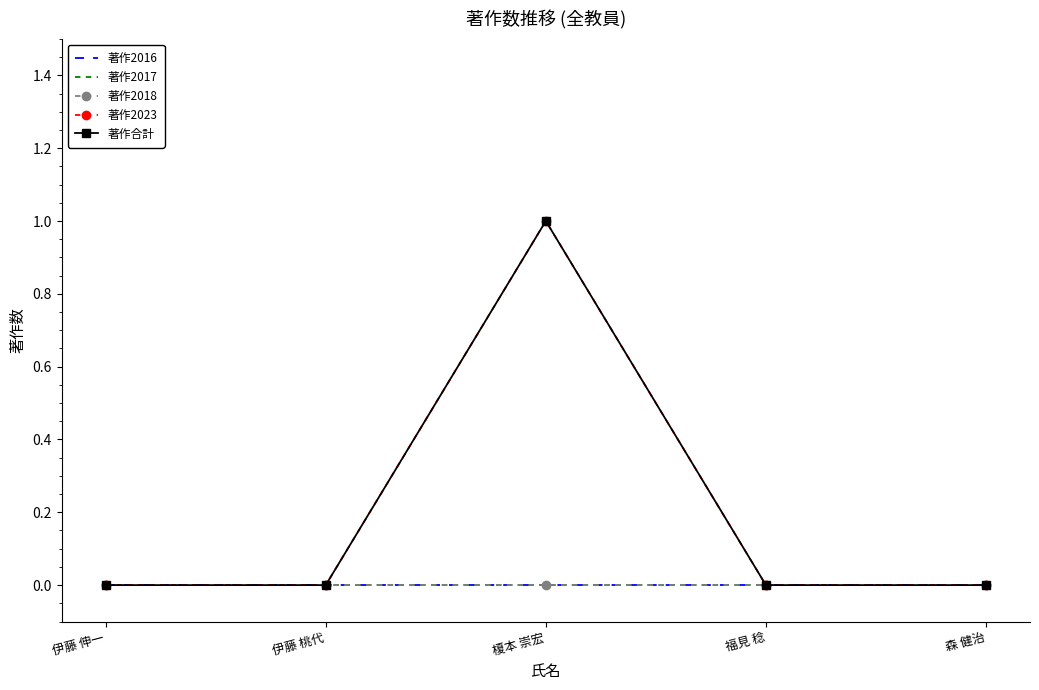

True or false: 著作2017 has more than 1 points higher than both neighbors.

False